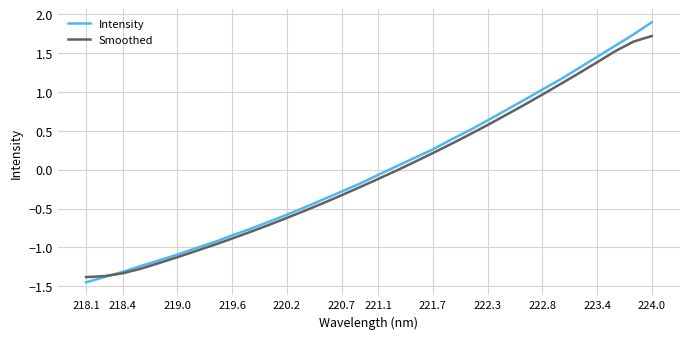

List the series in order of their peak value, highest first.

Intensity, Smoothed